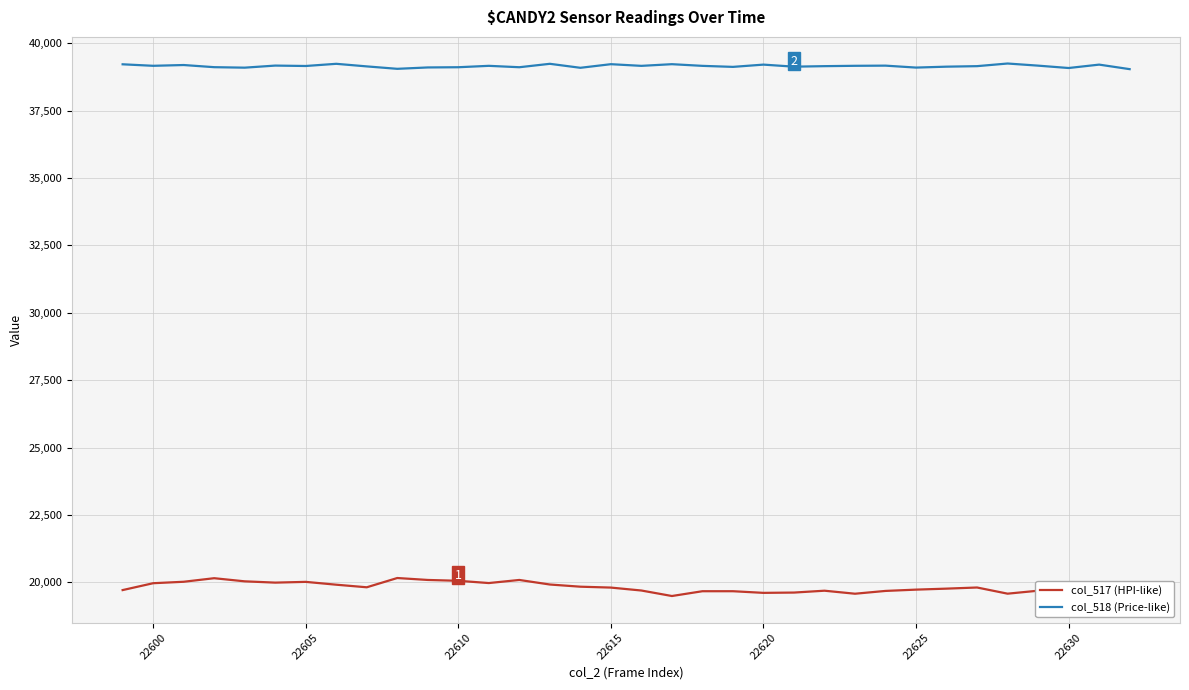

True or false: col_517 (HPI-like) and col_518 (Price-like) intersect in this chart.

False